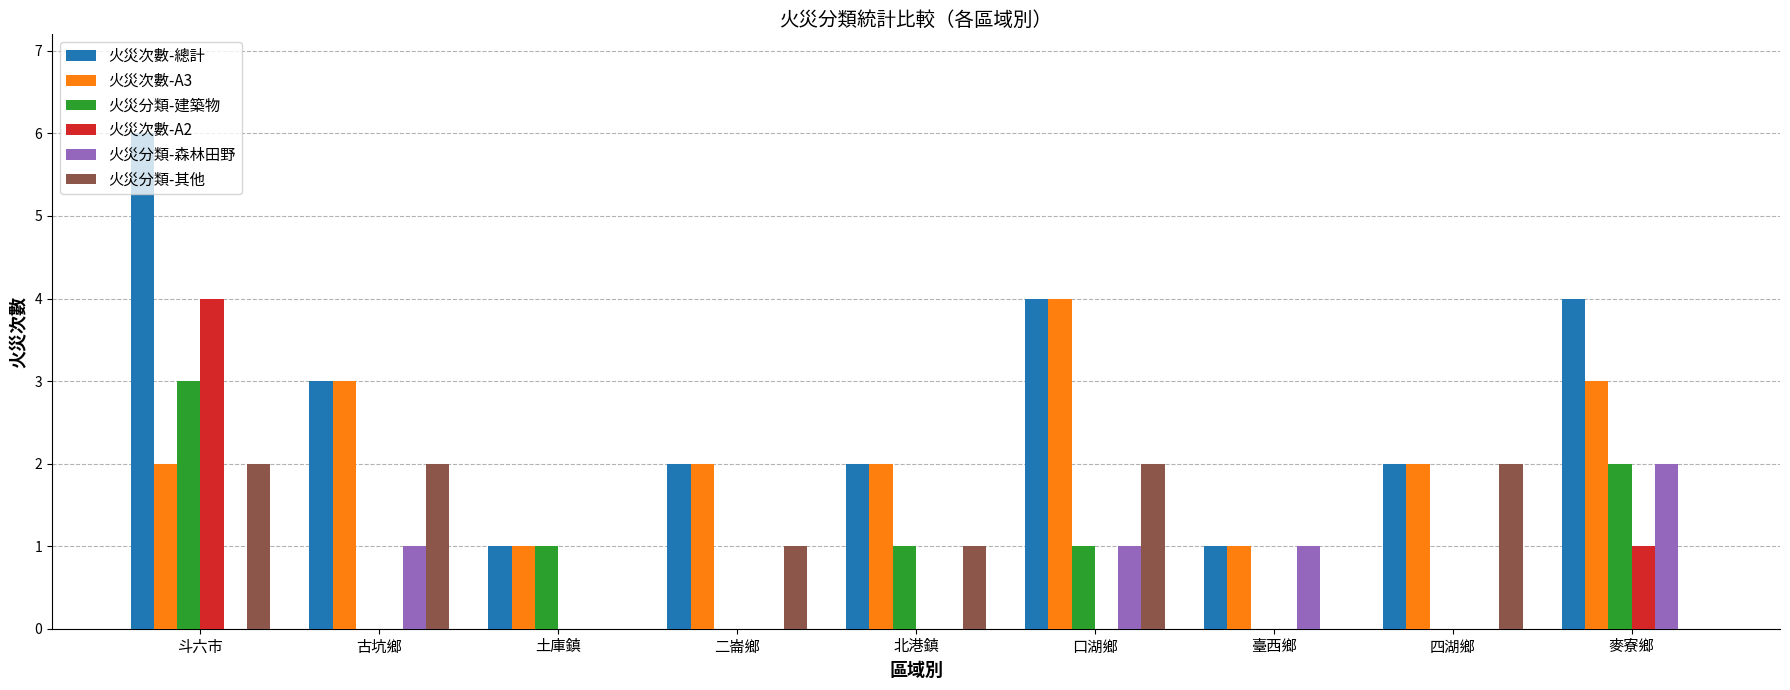

The 火災分類-其他 series shows 0 at 土庫鎮. True or false?

True